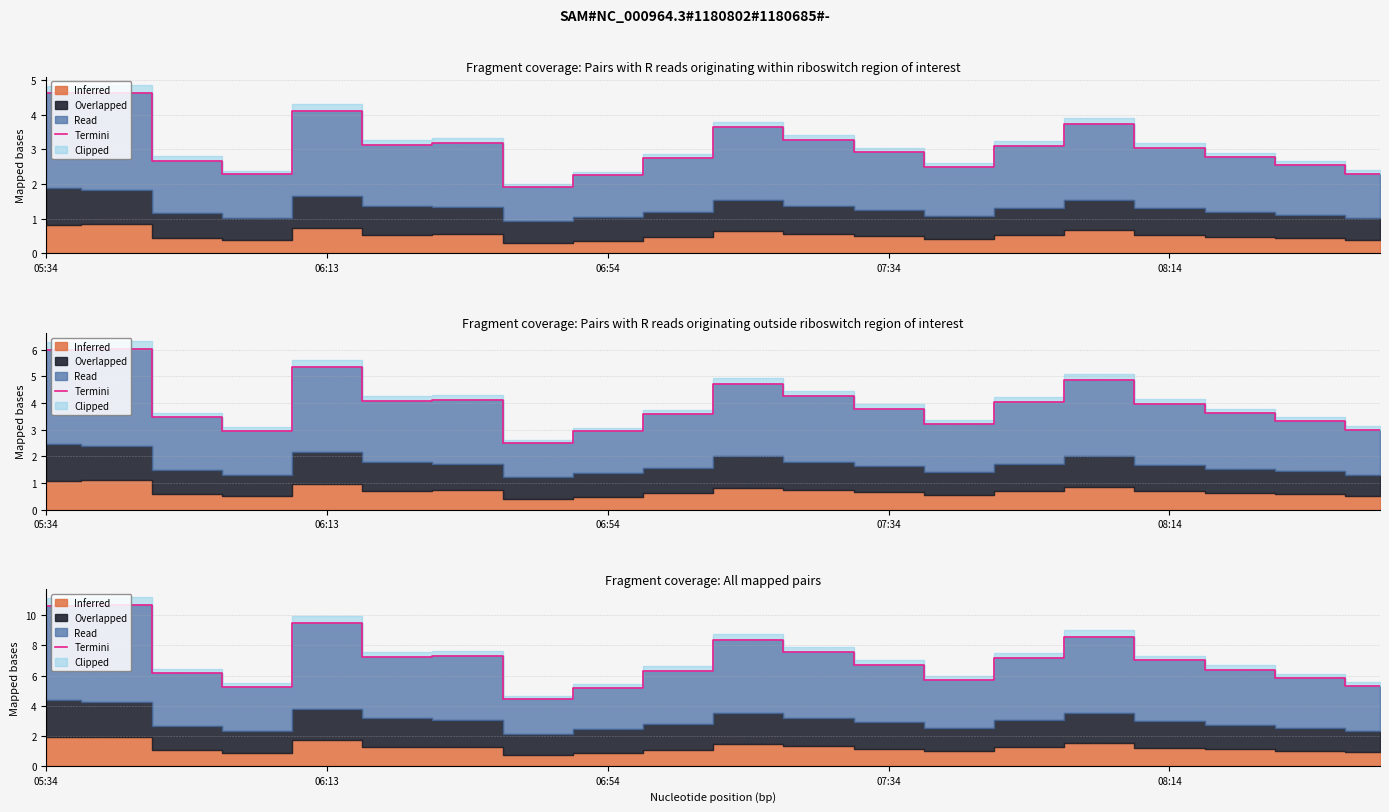

What position from the left is 10?

11